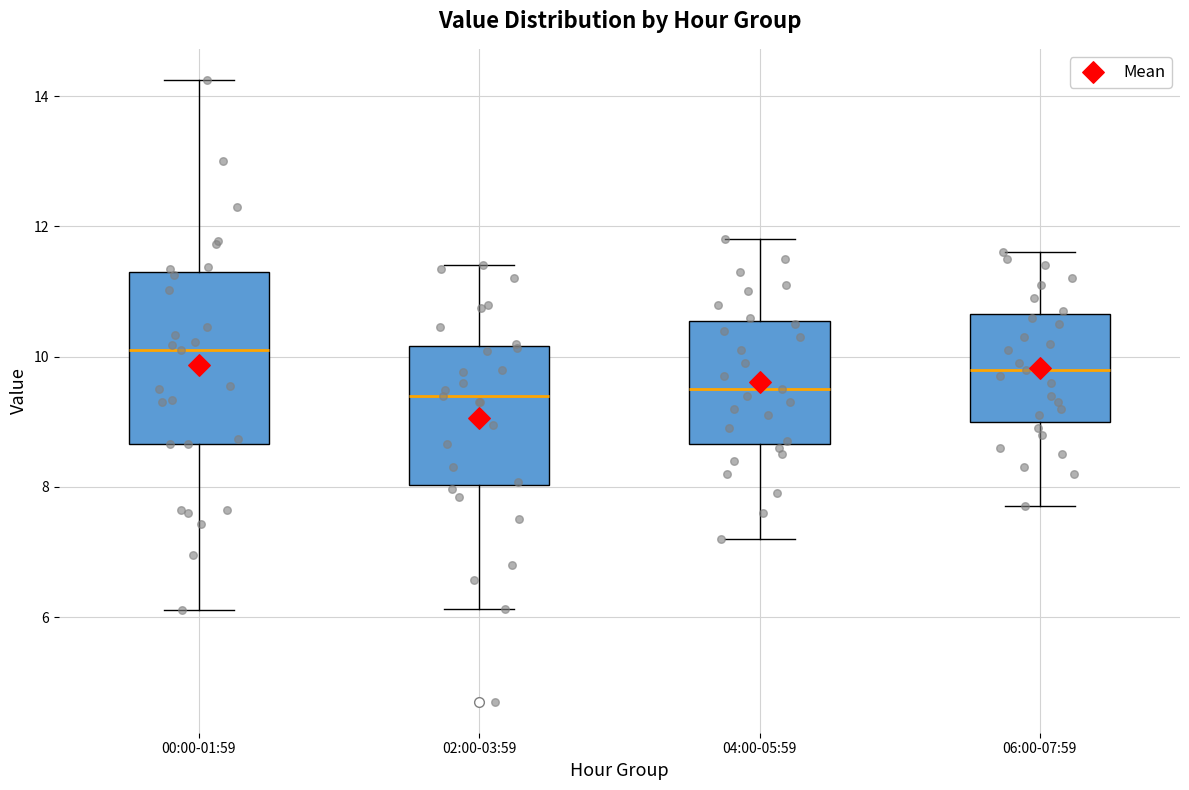

Reading left to right, read every box against the y-axis: the position of its median line, the range the box covers, and the ends of its whiskers. The values are not printed on the chart, so give them approximately, as read against the axis.

00:00-01:59: median 10.2, box 8.6 to 11.4, whiskers 6.2 to 14.2
02:00-03:59: median 9.4, box 8.0 to 10.2, whiskers 6.2 to 11.4
04:00-05:59: median 9.6, box 8.6 to 10.6, whiskers 7.2 to 11.8
06:00-07:59: median 9.8, box 9.0 to 10.6, whiskers 7.8 to 11.6